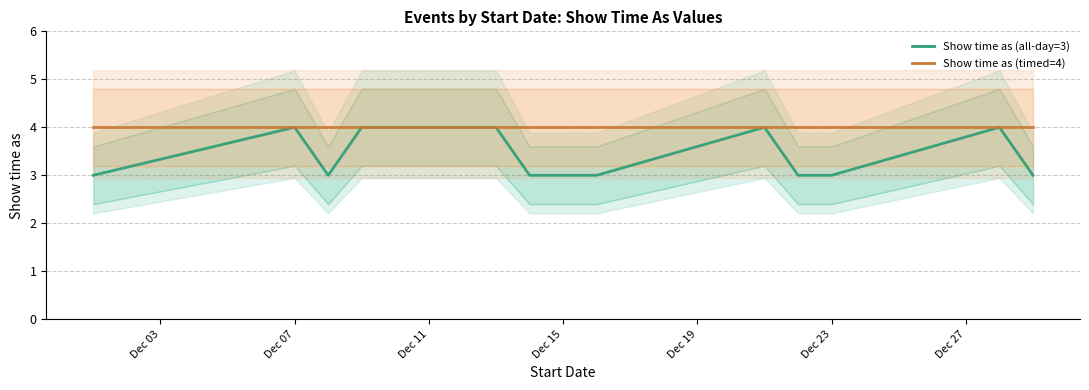

Does the chart have visible grid lines?

Yes